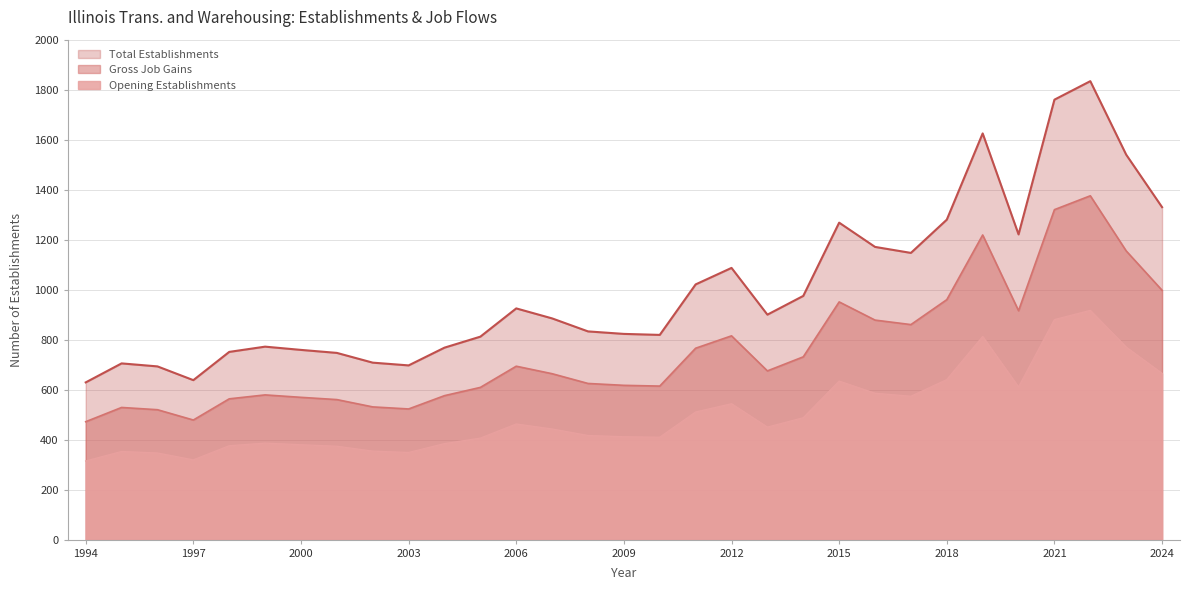

How many lines are shown in the chart?

3